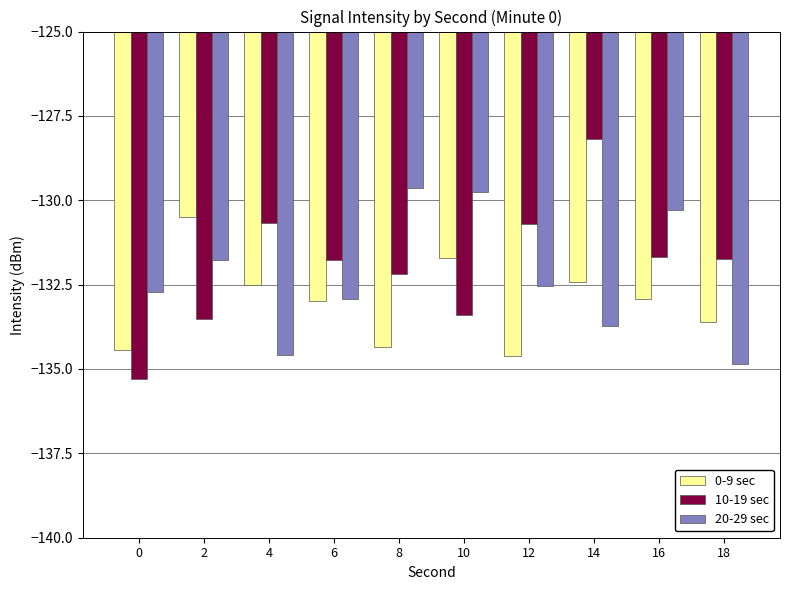

The 20-29 sec series shows -132.5 at 12. True or false?

True